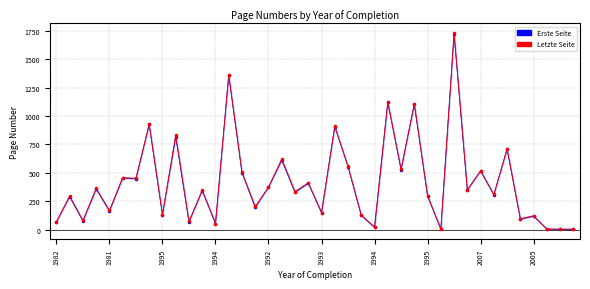

Which has a higher value, 28 or 15?

28